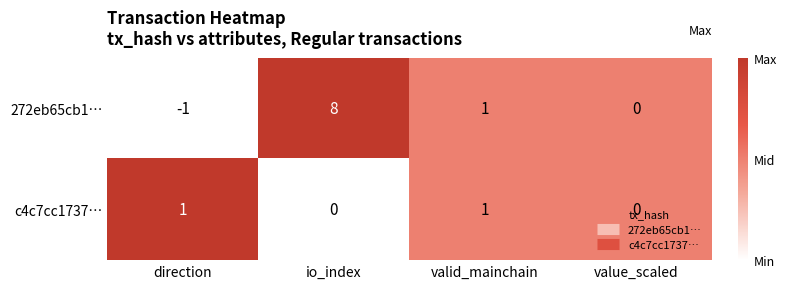

What is the difference between the highest and lowest values at io_index?

8